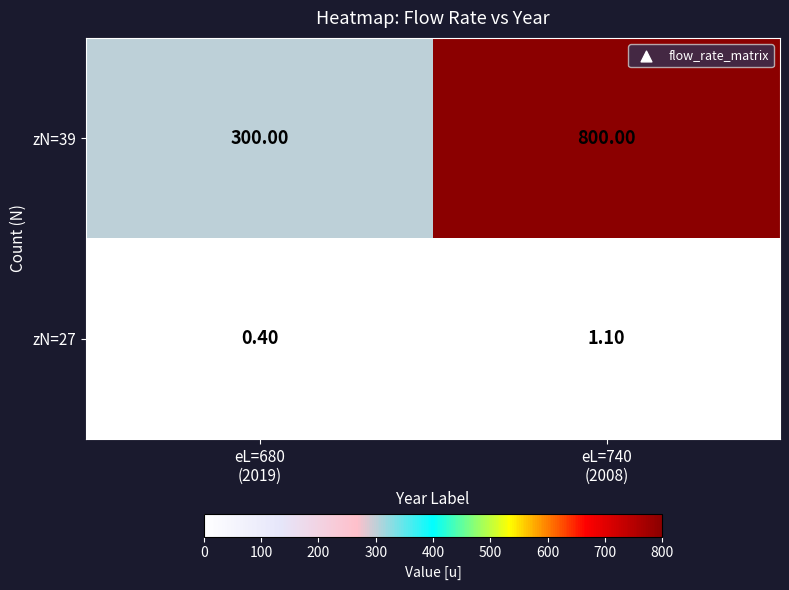

Which series has the largest total across all categories?

zN=39